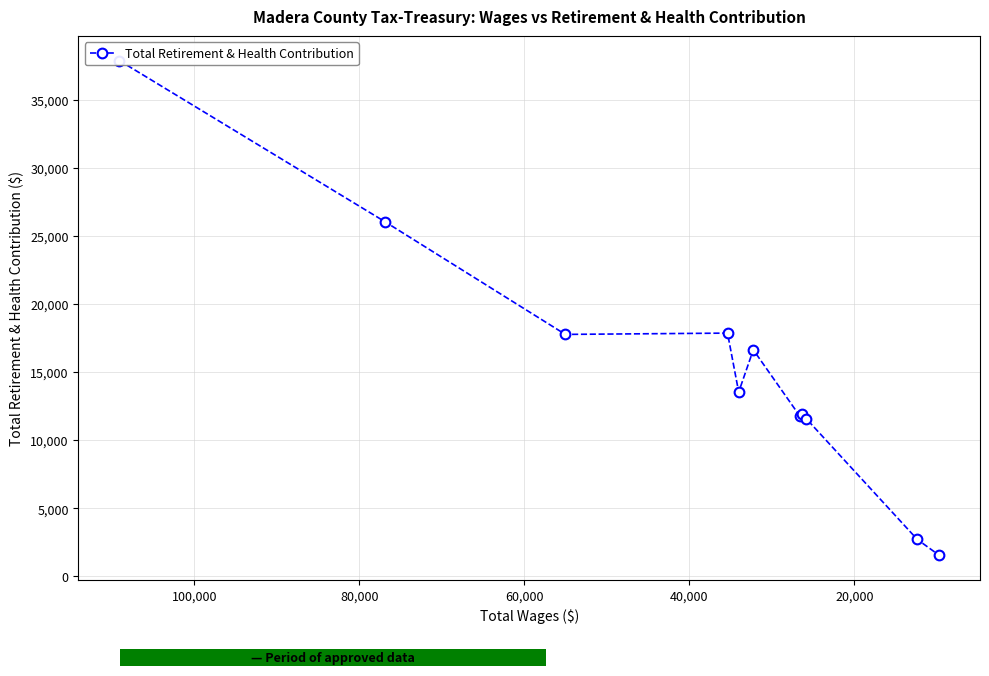

How many distinct data groups are displayed?

1